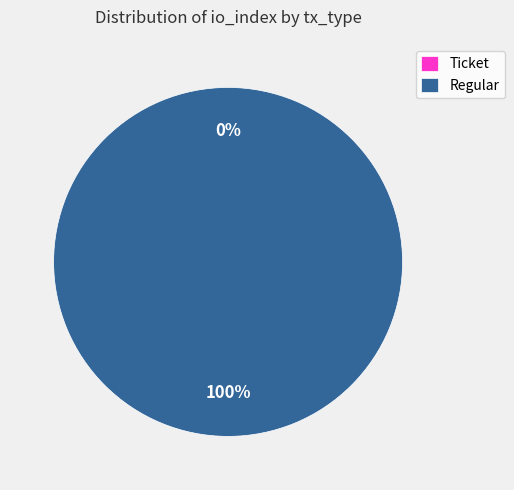

What is the total percentage of Ticket (io_index=0) and Regular (io_index=62)?

100.0%